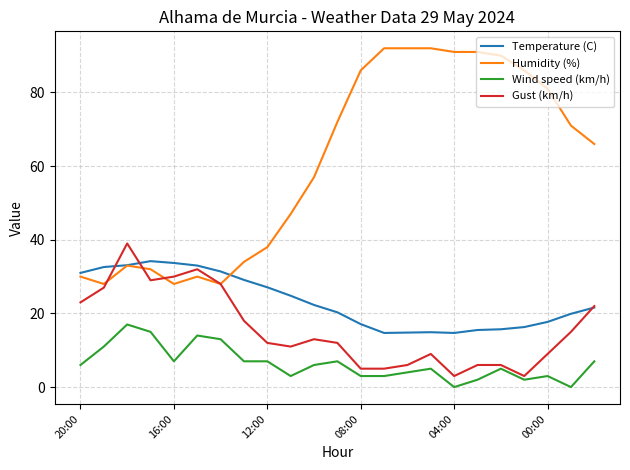

Which series has the largest total across all categories?

Humidity (%)